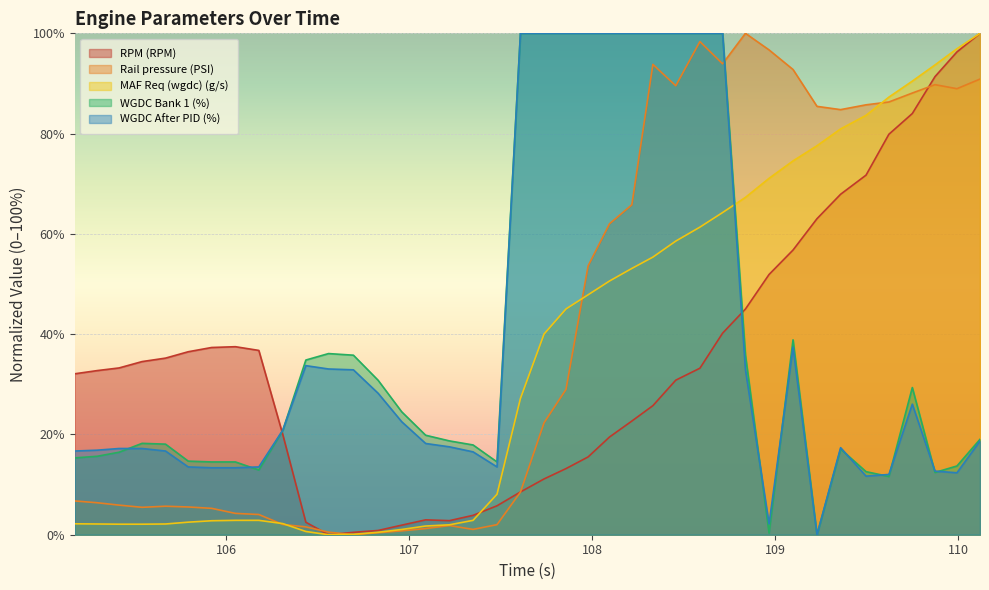

How many lines are shown in the chart?

5